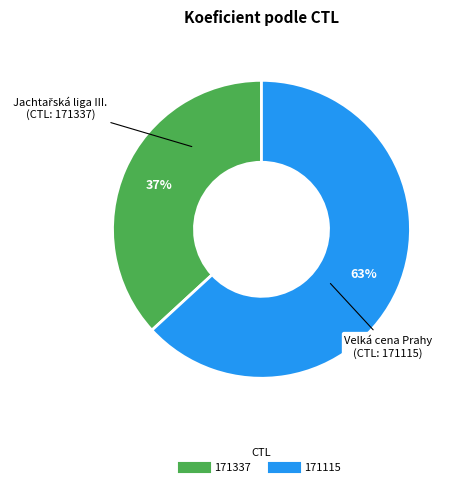

The 171115 slice represents 58% of the pie. True or false?

False